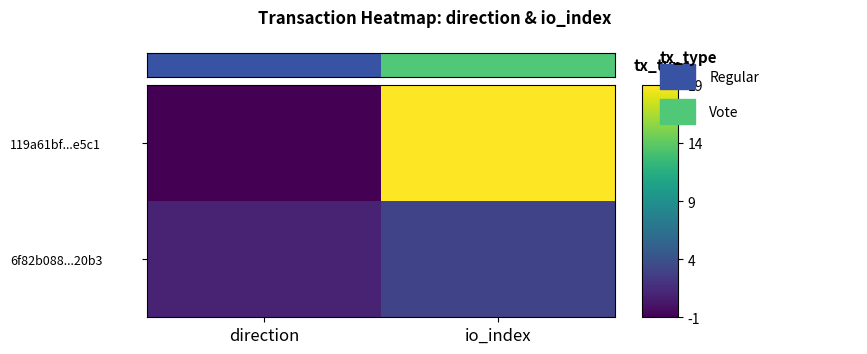

List the labels in order of 119a61bf...e5c1 value, largest first.

io_index, direction